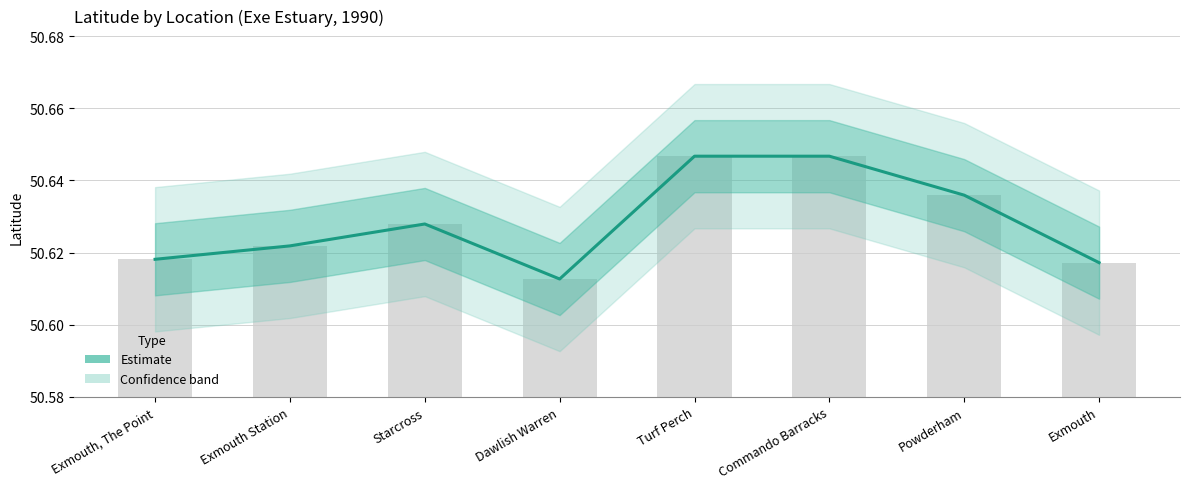

What is the sum of the values at Powderham and Commando Barracks?

101.3